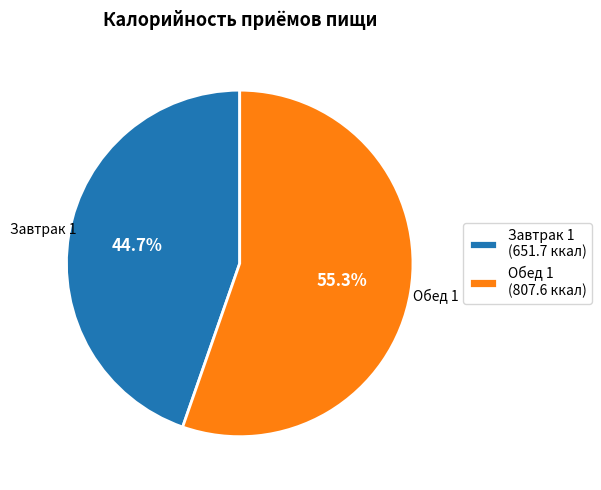

Count the number of slices in the pie.

2